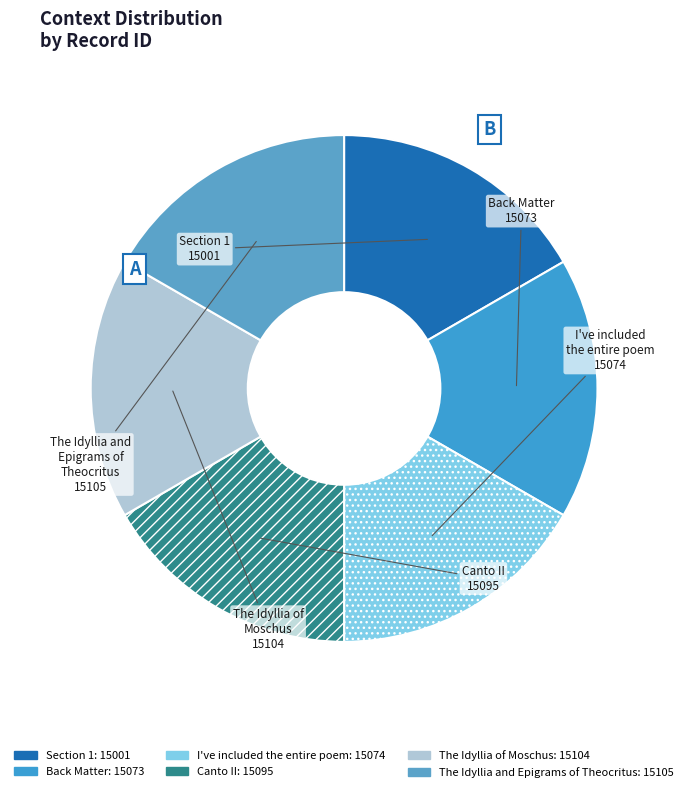

Approximately how many times larger is the value at Section 1 compared to Back Matter?

1.0